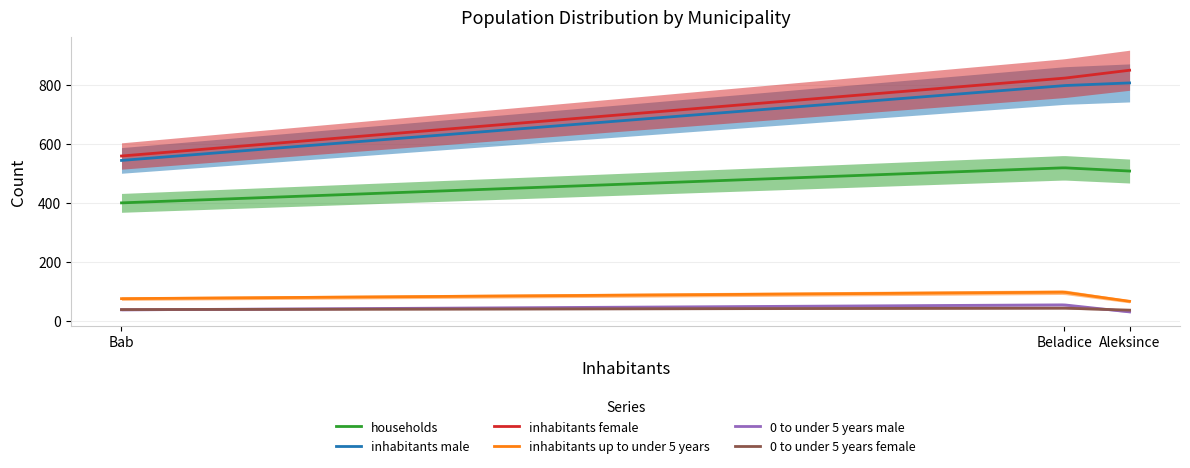

What is the minimum value for 0 to under 5 years male?

30.0